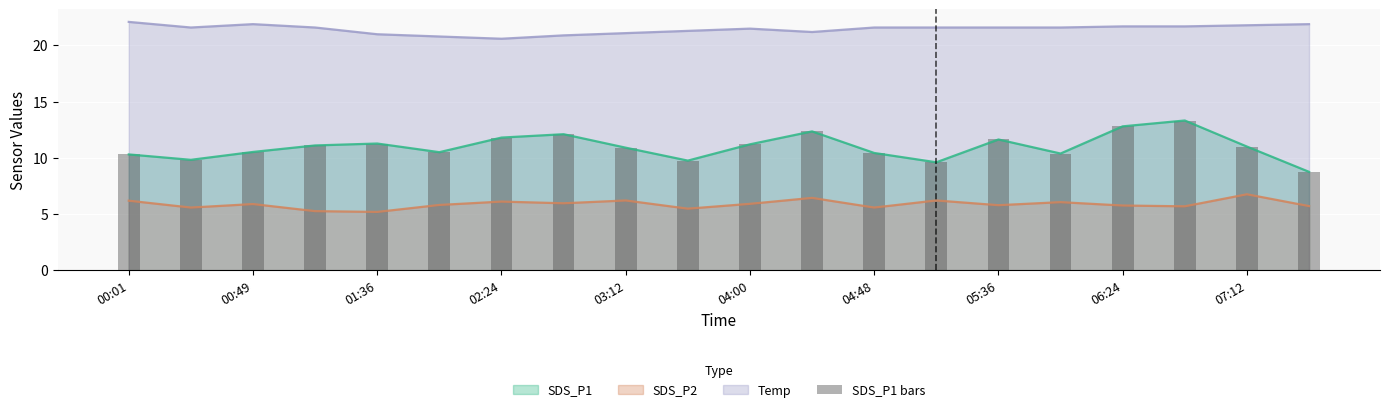

How many bars are there in total?

20